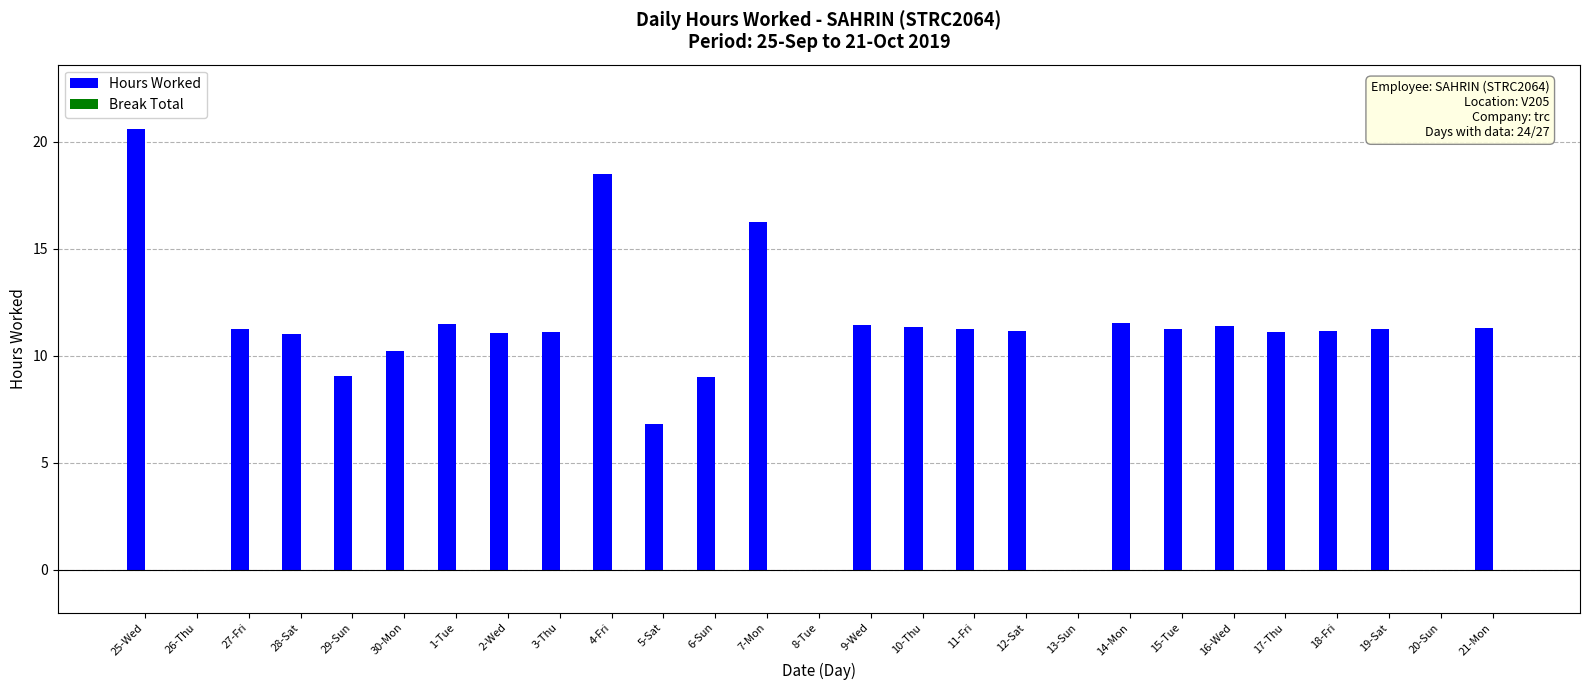

The chart shows a value of 2.6 at 15-Tue. True or false?

False